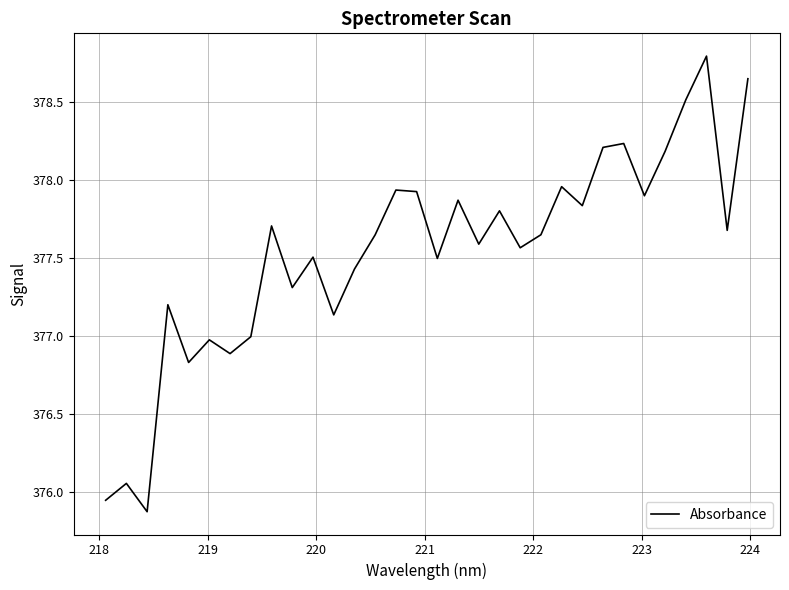

What is the maximum value shown in the chart?

378.8